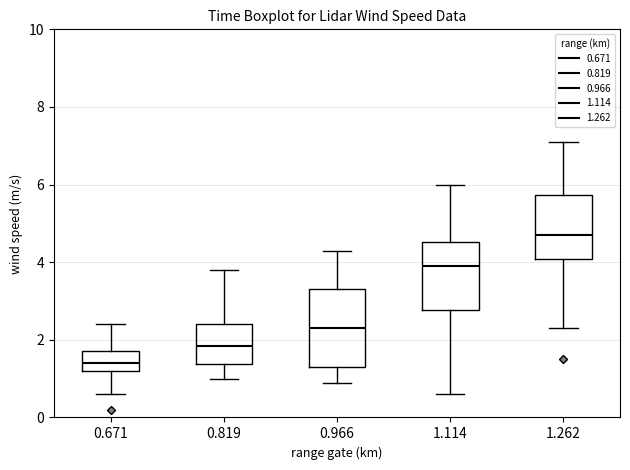

Reading left to right, read every box against the y-axis: the position of its median line, the range the box covers, and the ends of its whiskers. The values are not printed on the chart, so give them approximately, as read against the axis.

0.671: median 1.4, box 1.2 to 1.8, whiskers 0.6 to 2.4
0.819: median 1.8, box 1.4 to 2.4, whiskers 1.0 to 3.8
0.966: median 2.4, box 1.4 to 3.4, whiskers 1.0 to 4.4
1.114: median 4.0, box 2.8 to 4.6, whiskers 0.6 to 6.0
1.262: median 4.8, box 4.0 to 5.8, whiskers 2.4 to 7.2